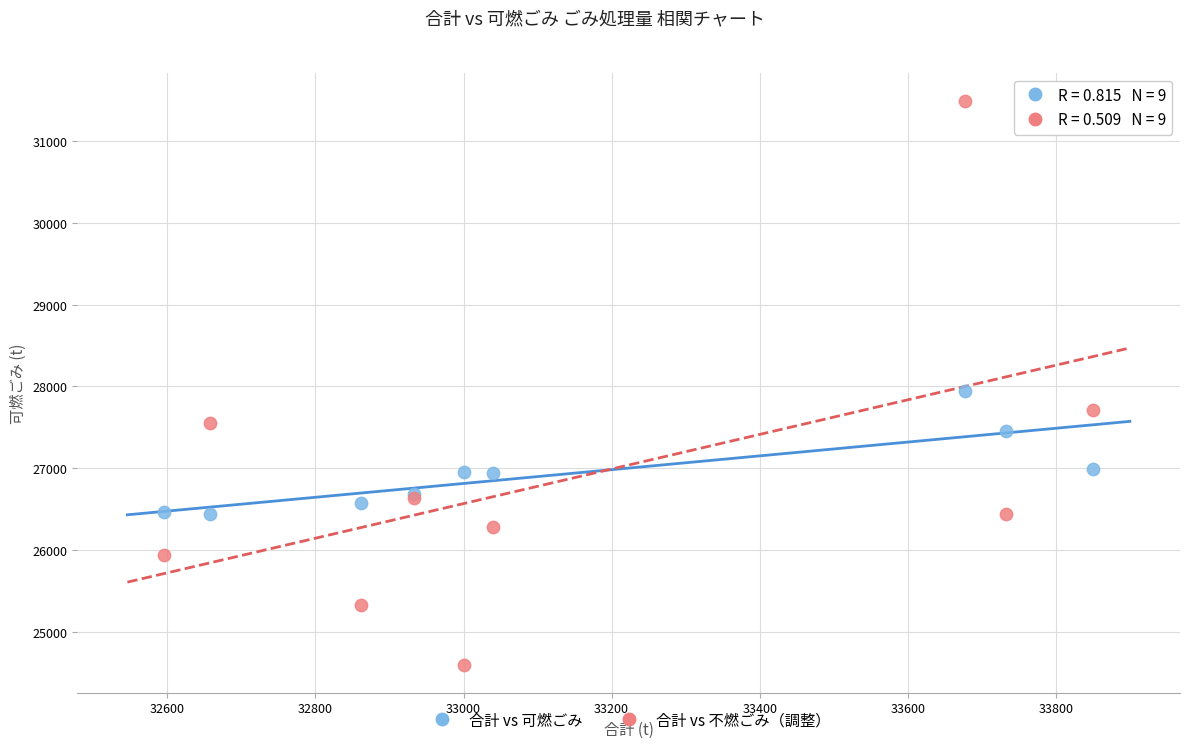

Which series reaches the maximum Y coordinate?

合計 vs 不燃ごみ（調整）